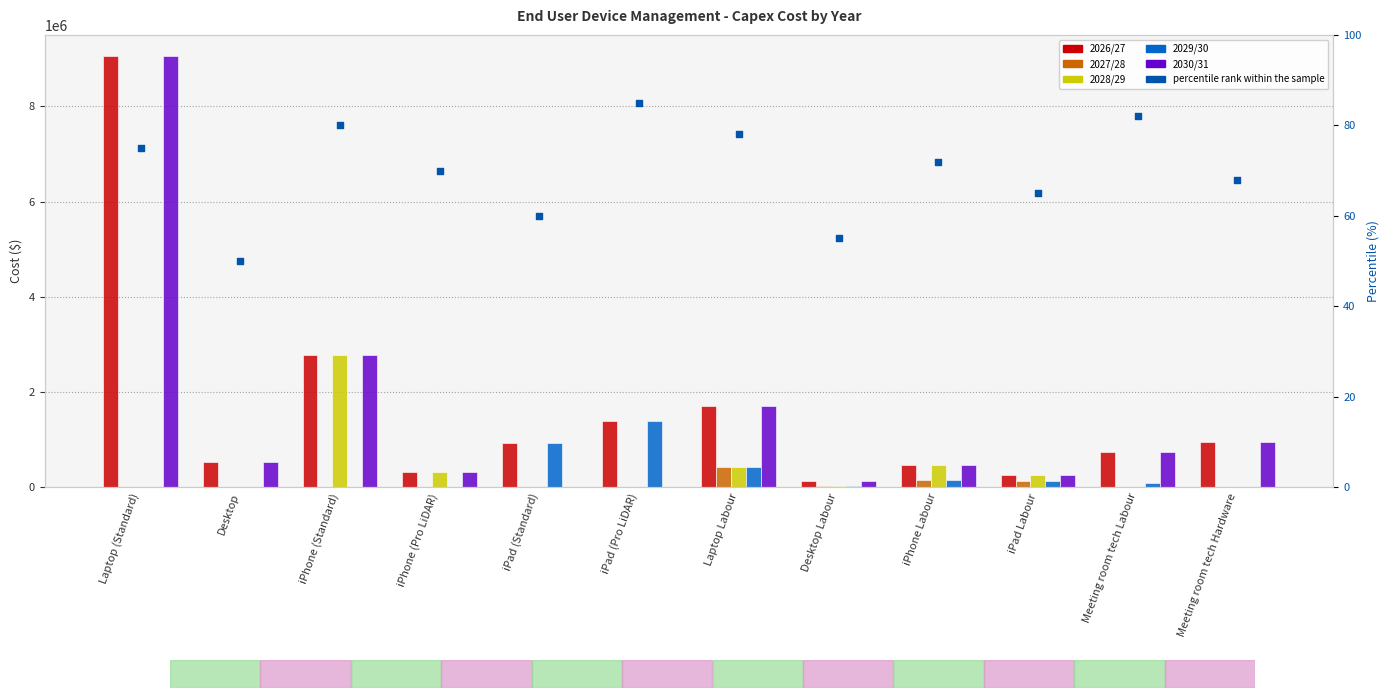

Which series contains the lowest Y value?

2027/28